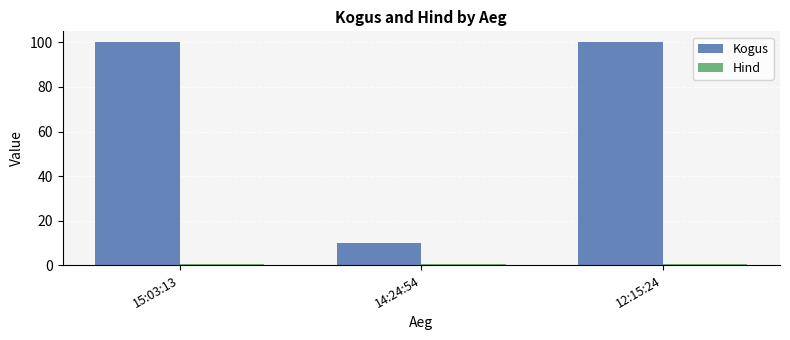

True or false: Kogus has a value of 100.0 at 12:15:24.

True